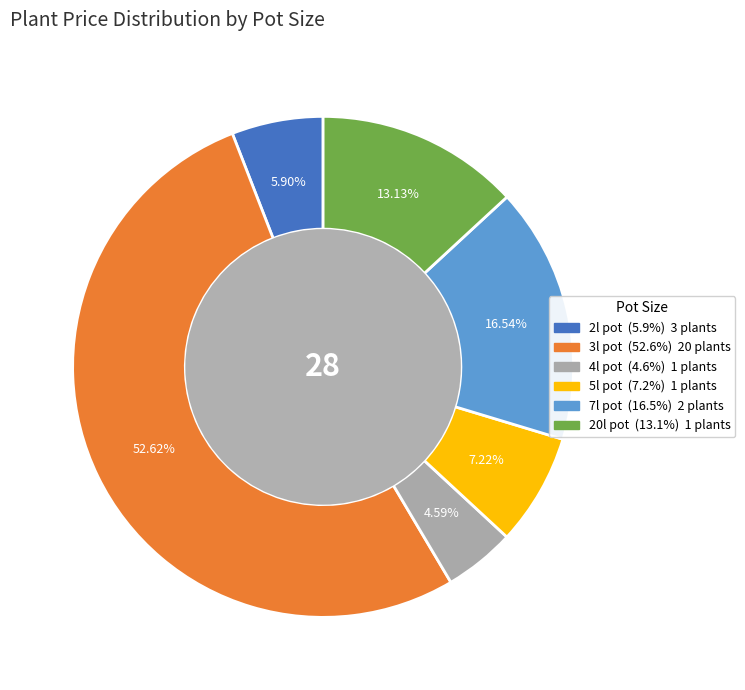

Is there any slice that represents more than half of the pie?

Yes